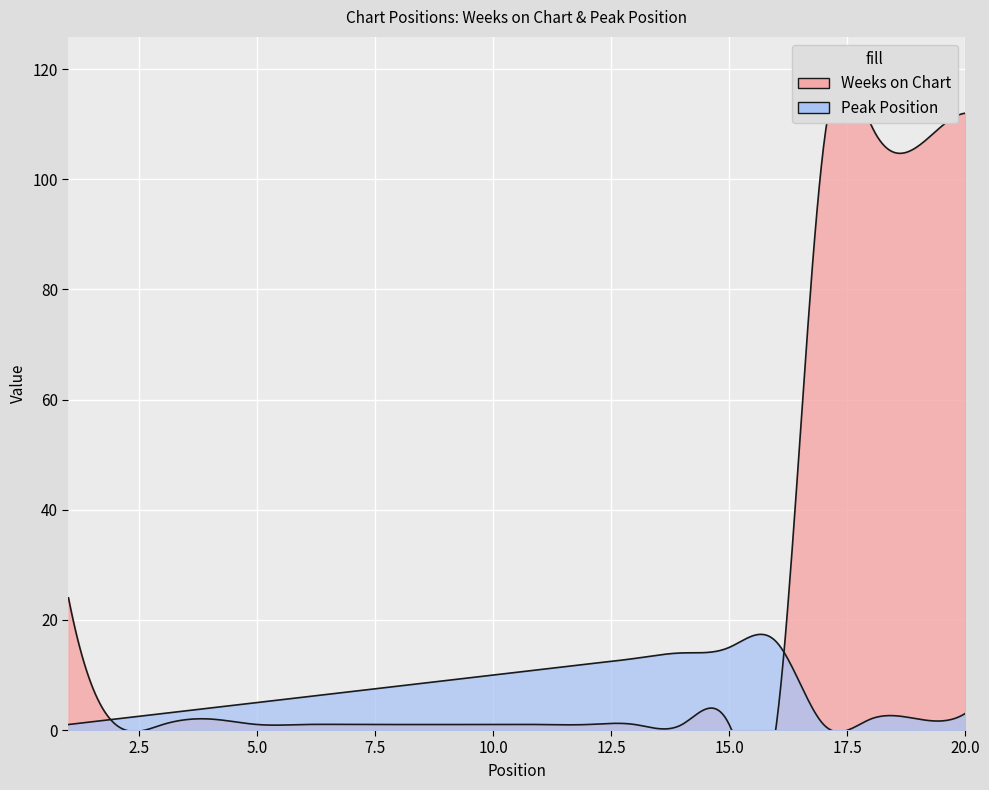

Reading left to right, what are all the values shown in this chart?

Weeks on Chart: 1=24	2=1	3=1	4=2	5=1	6=1	7=1	8=1	9=1	10=1	11=1	12=1	13=1	14=1	15=1	16=1	17=106	18=110	19=106	20=112
Peak Position: 1=1	2=2	3=3	4=4	5=5	6=6	7=7	8=8	9=9	10=10	11=11	12=12	13=13	14=14	15=15	16=16	17=1	18=2	19=2	20=3